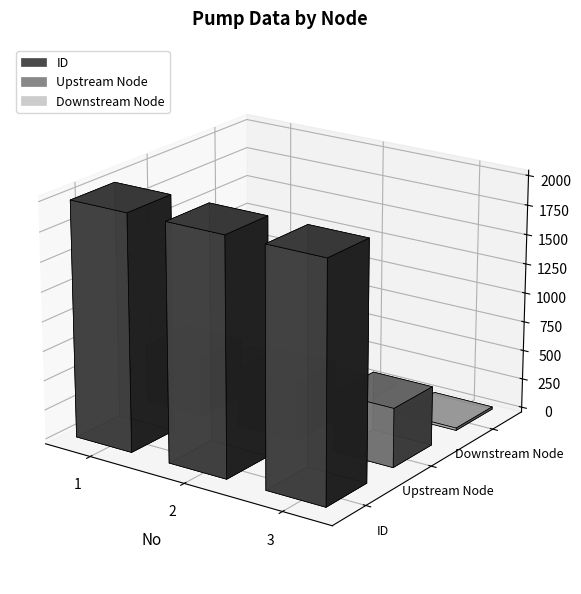

How many bars are there in total?

9